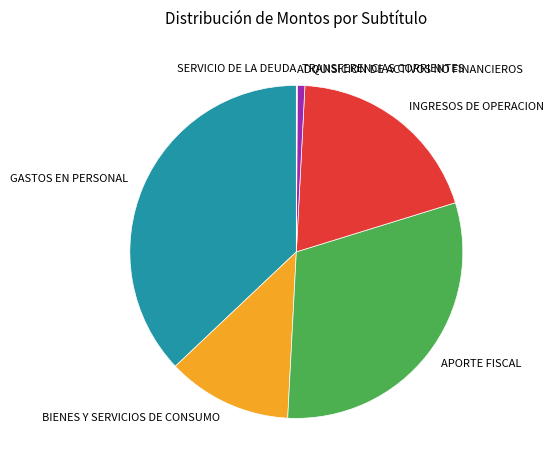

Which has a higher value, BIENES Y SERVICIOS DE CONSUMO or APORTE FISCAL?

APORTE FISCAL